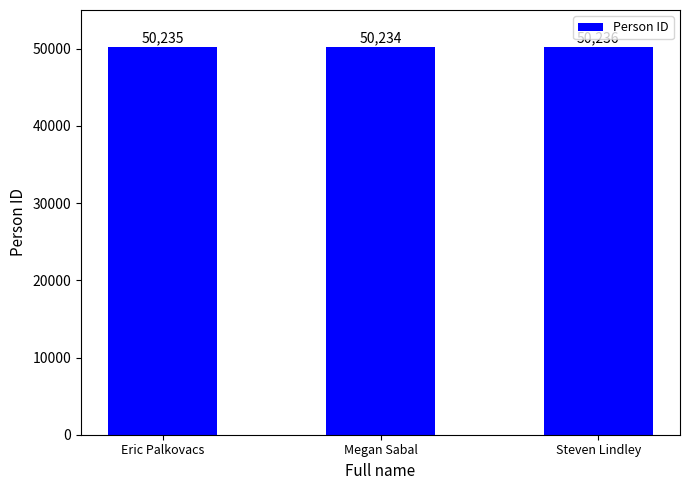

What is the change in value from Eric Palkovacs to Steven Lindley?

+1